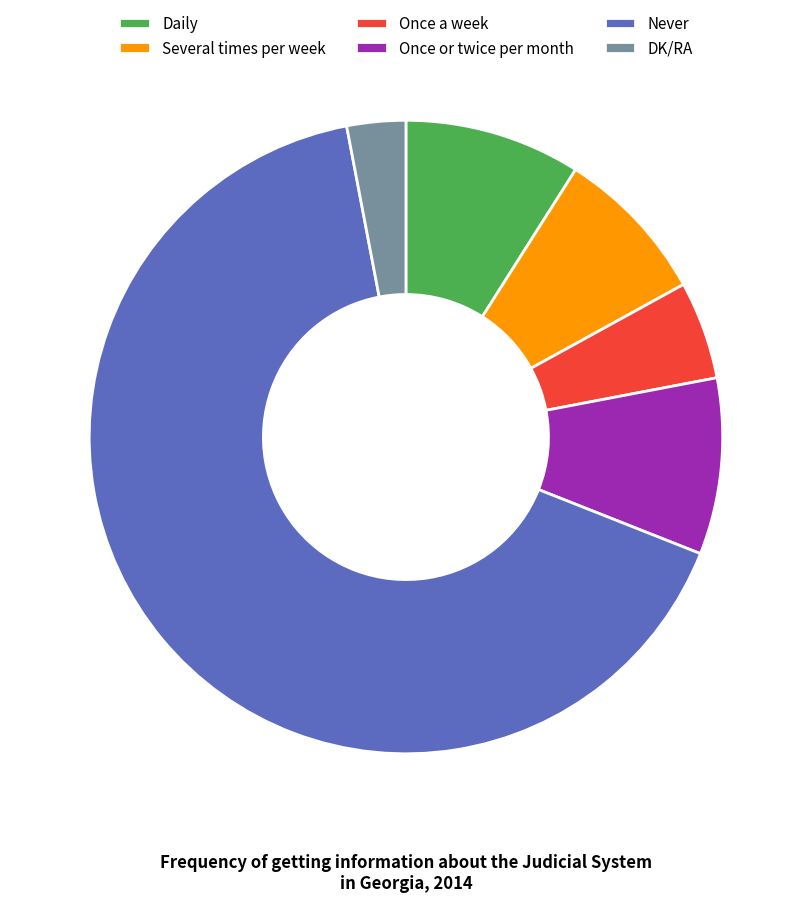

Is the sum of Never and Daily greater than half?

Yes